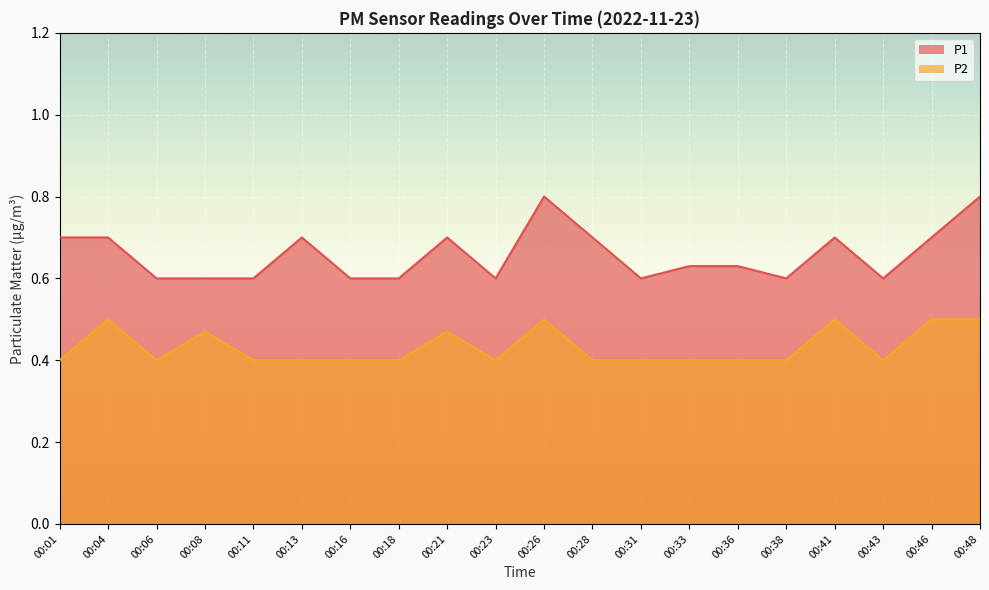

The value of P2 at 00:01 is 0.5. True or false?

False